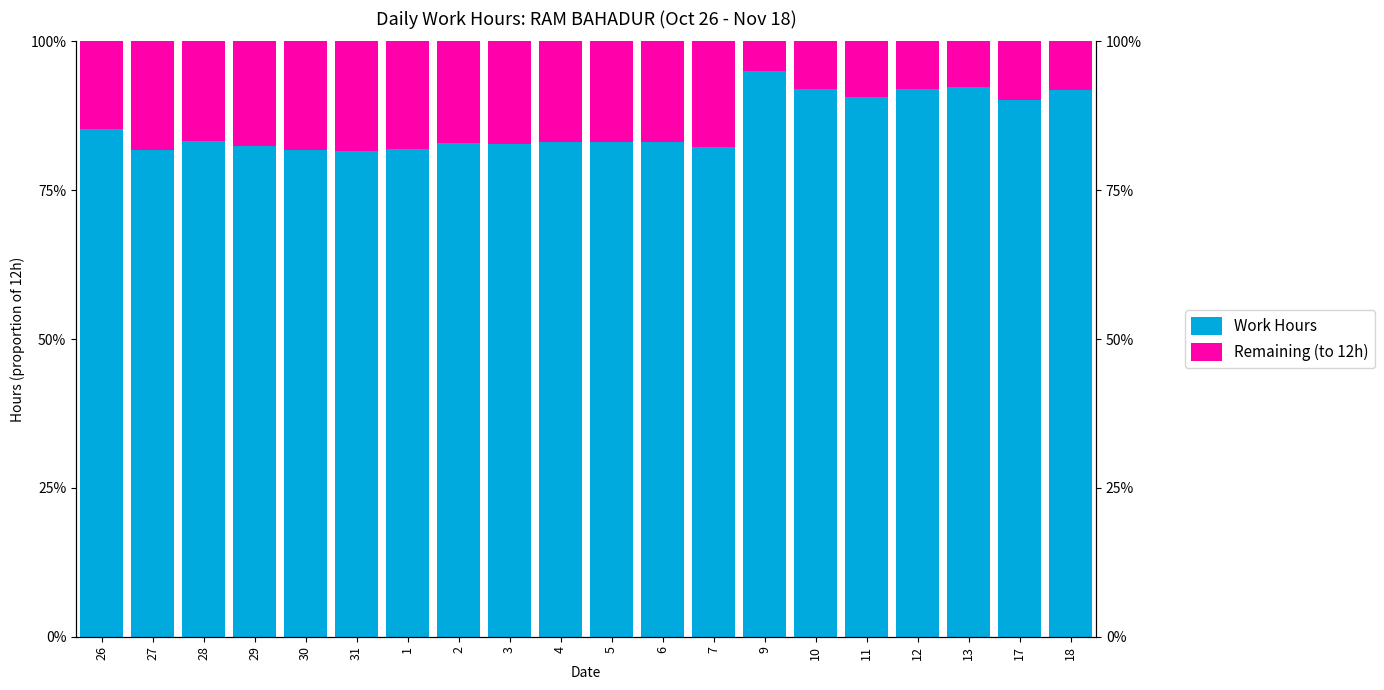

What is the spread (max minus min) of values at 31?

0.6